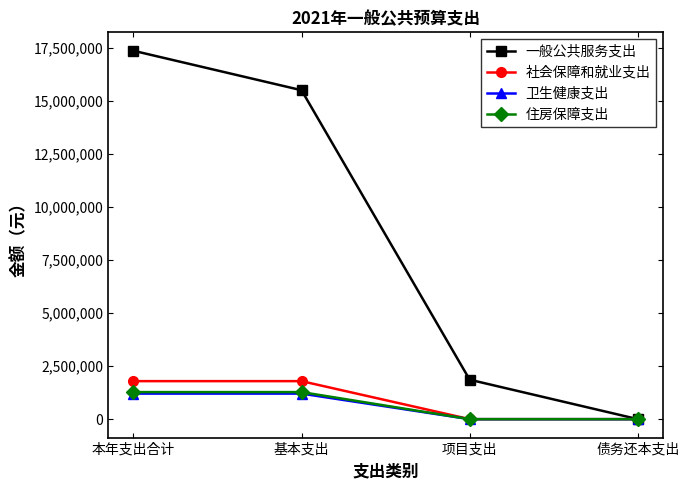

What is the label of the 1st point from the right?

债务还本支出